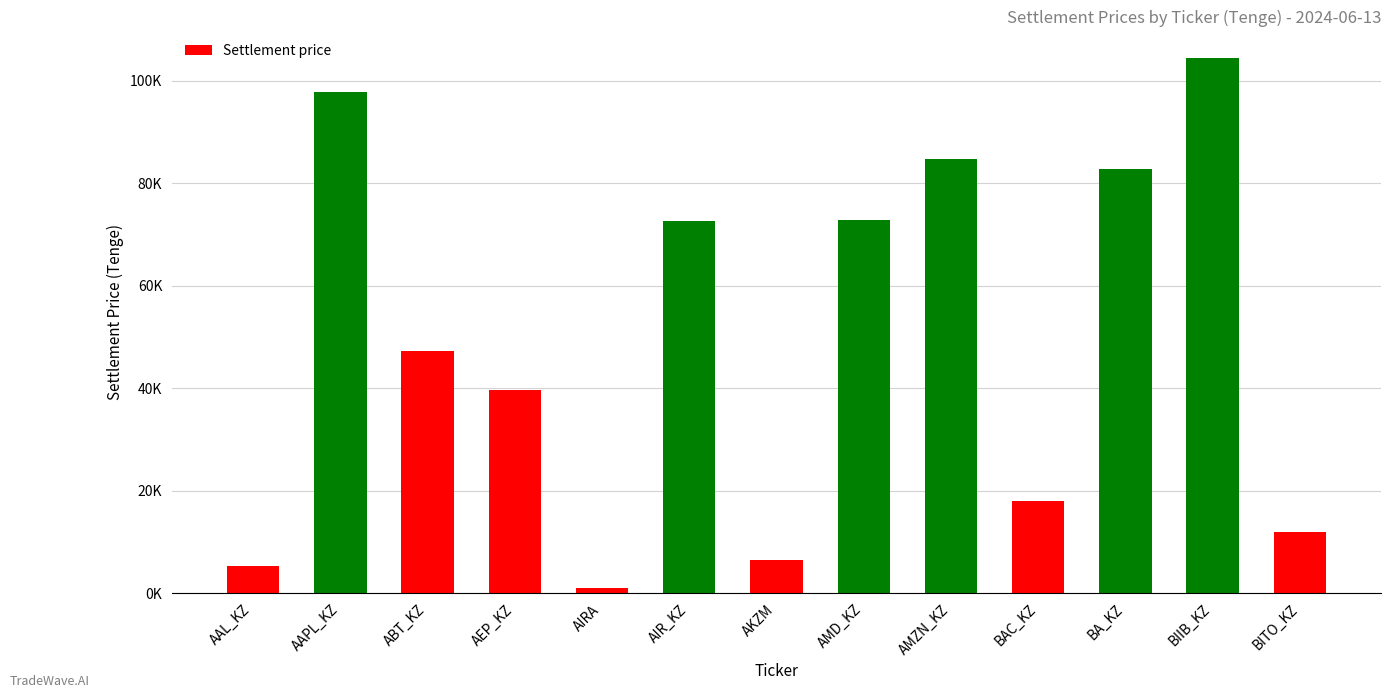

Does the chart contain any negative values?

No